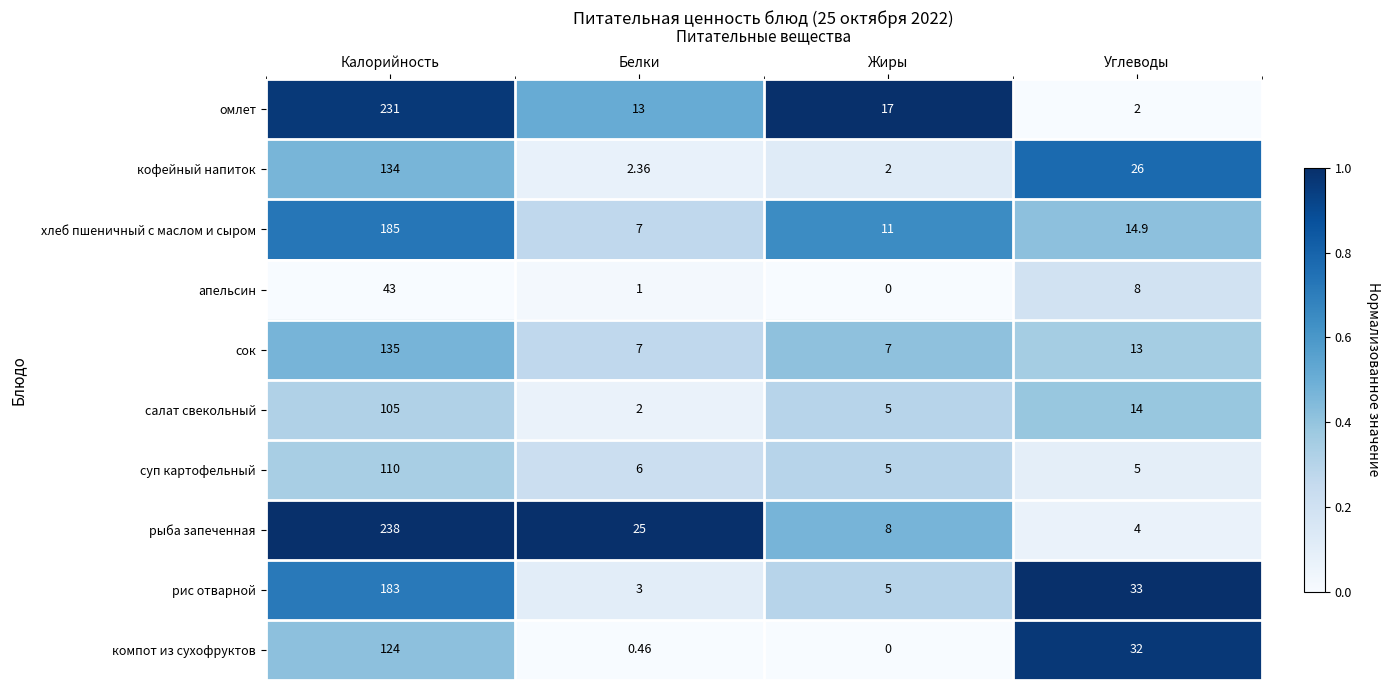

What is the total value across all series at Углеводы?

151.9